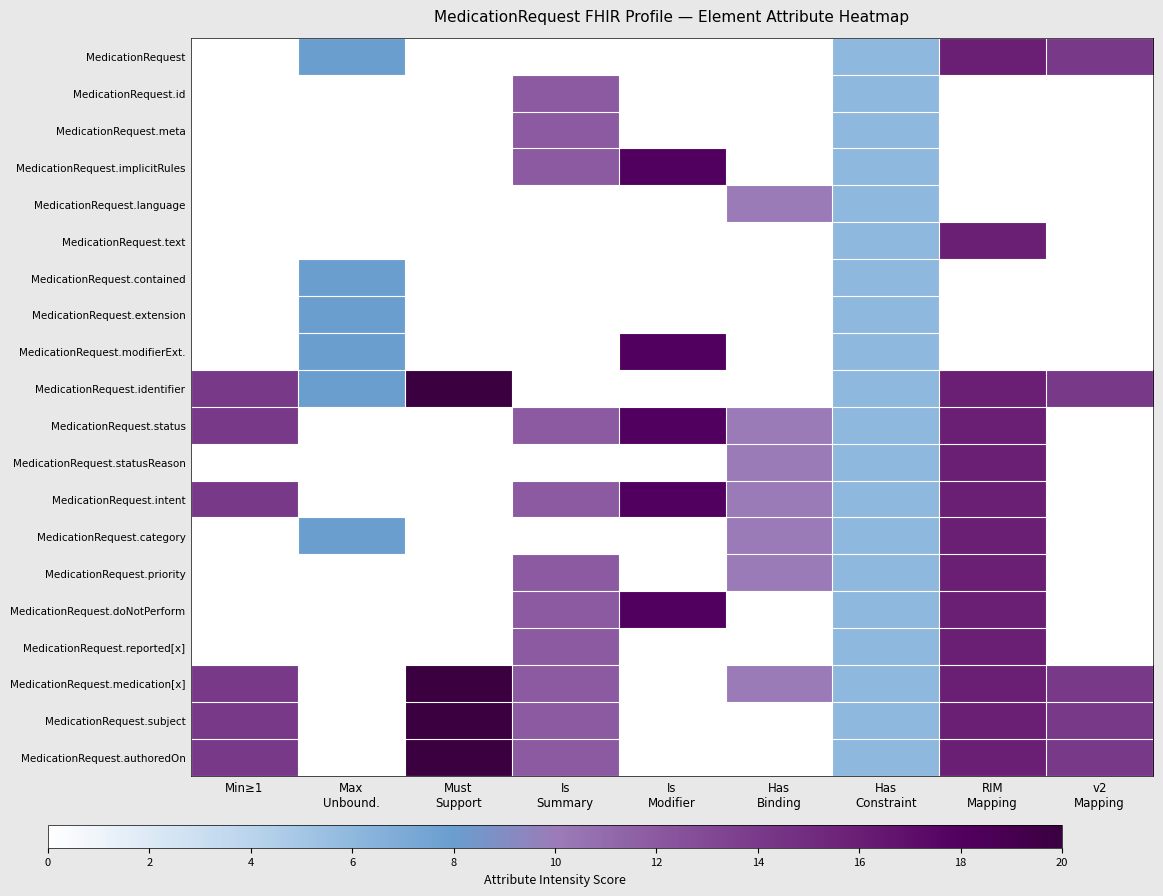

Which series has the largest total across all categories?

MedicationRequest.medication[x]